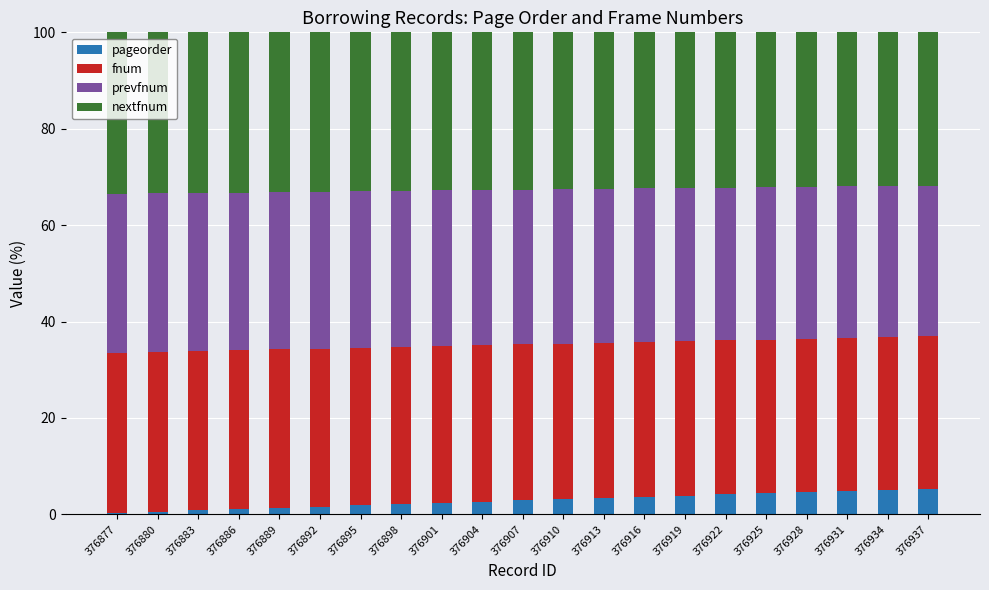

What is the total value across all series at 376919?

100.0